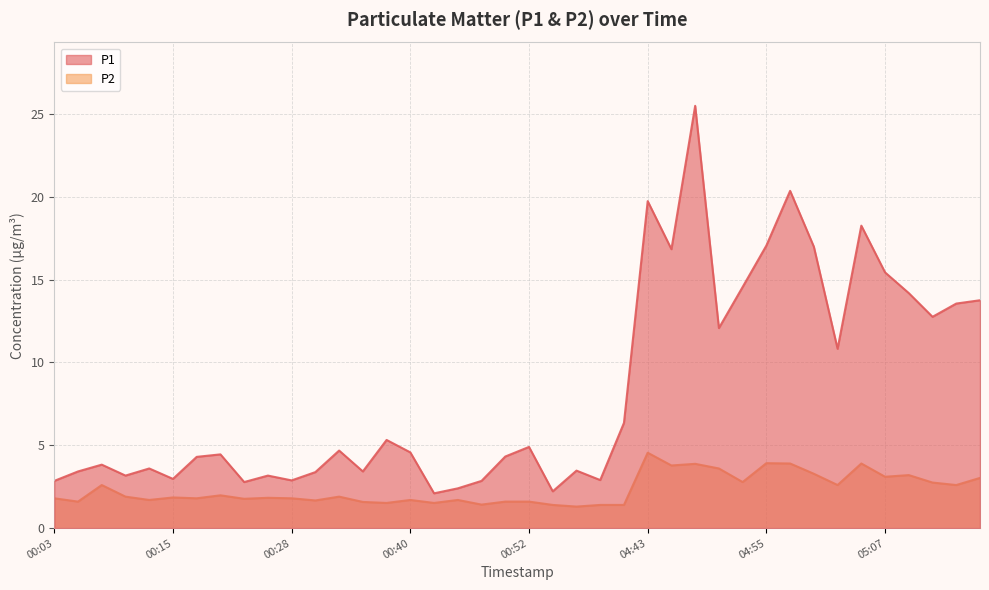

What is the spread (max minus min) of values at 05:14?

11.0